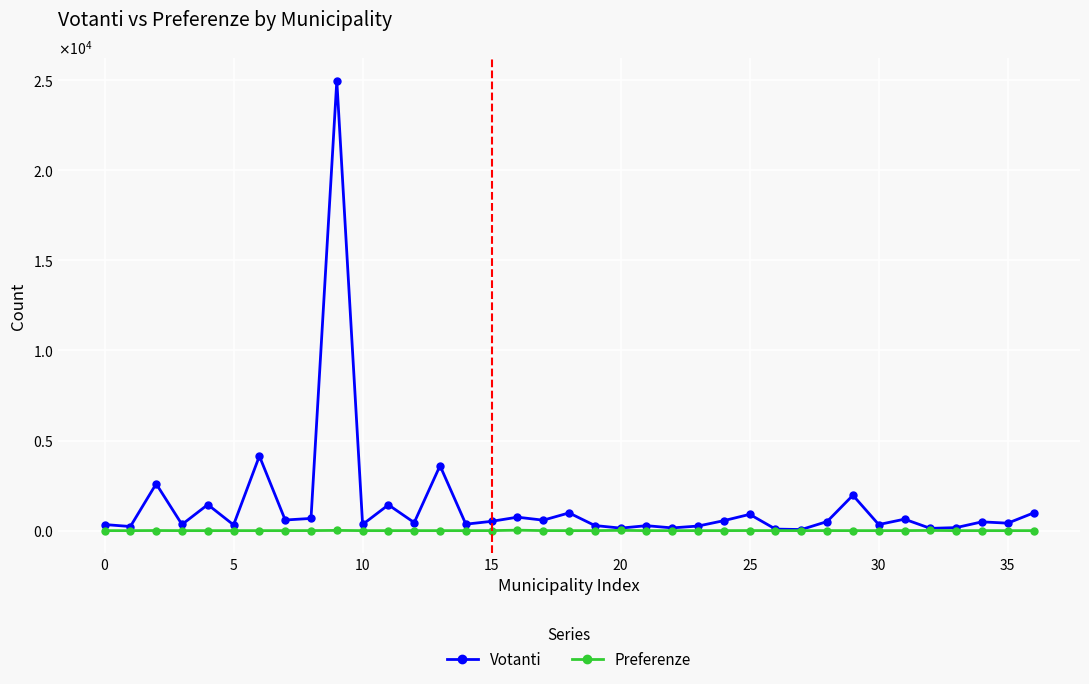

List the series in order of their overall mean, highest first.

Votanti, Preferenze